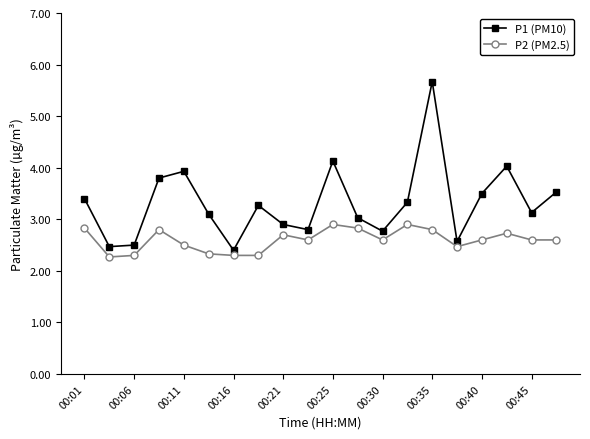

What is the highest value of the P1 (PM10) series?

5.7